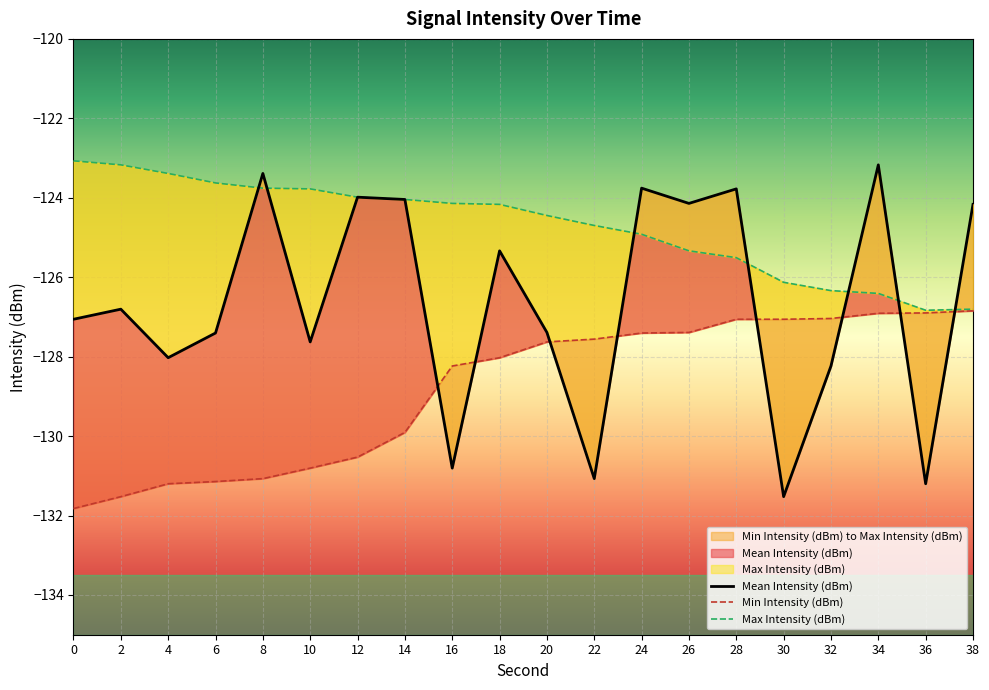

True or false: Mean Intensity (dBm) and Max Intensity (dBm) intersect in this chart.

True